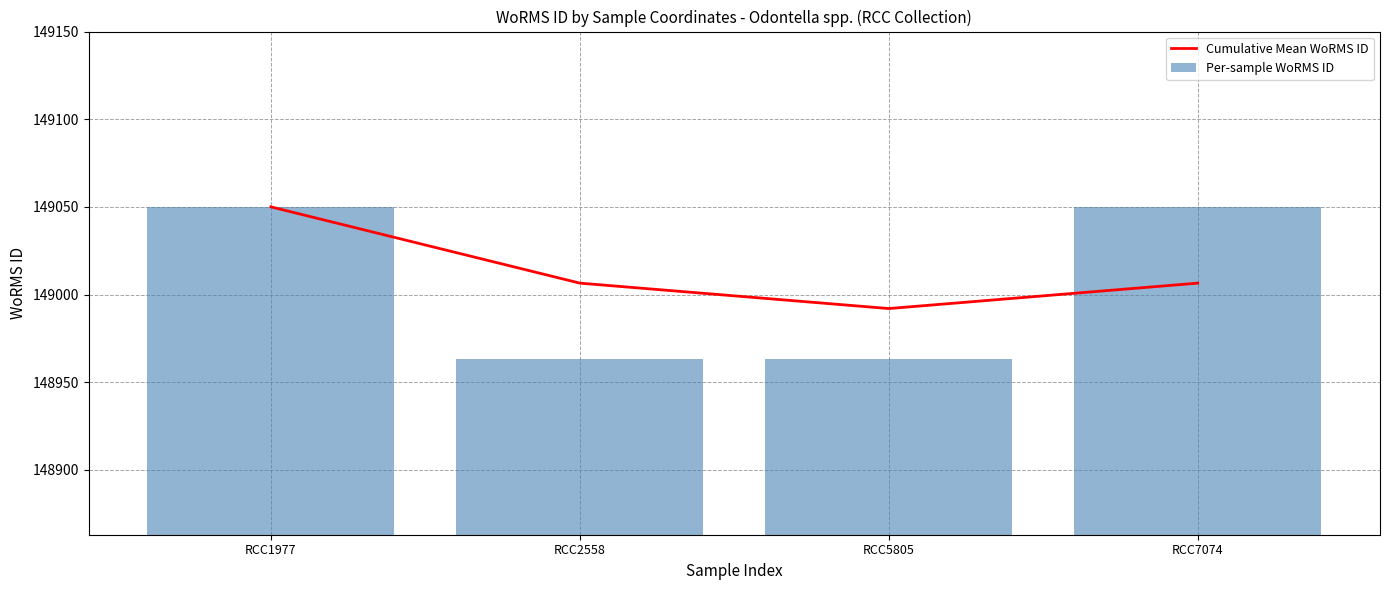

Rank the series by their maximum value, from highest to lowest.

Cumulative Mean WoRMS ID, Per-sample WoRMS ID